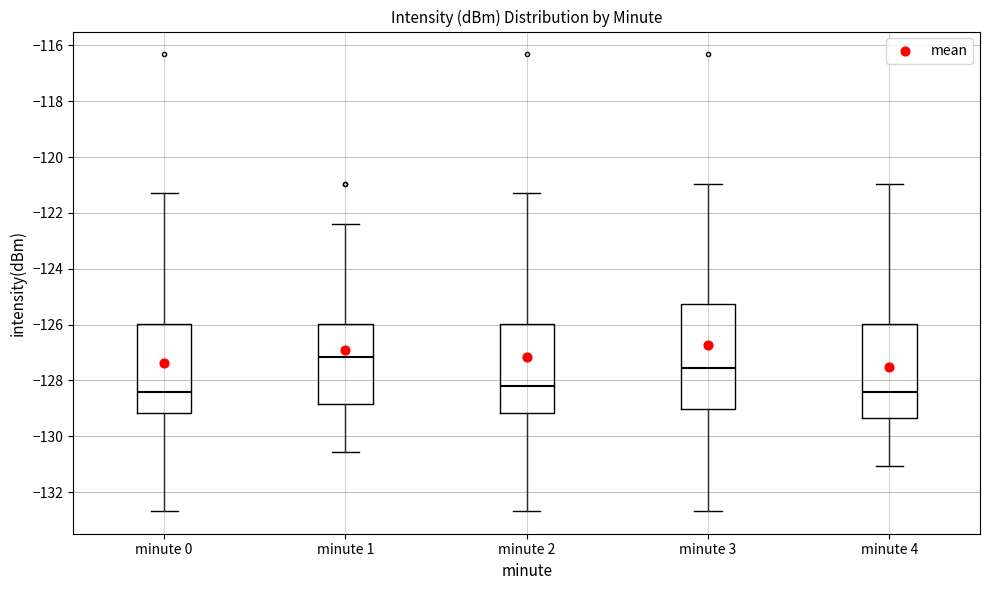

Reading left to right, read every box against the y-axis: the position of its median line, the range the box covers, and the ends of its whiskers. The values are not printed on the chart, so give them approximately, as read against the axis.

minute 0: median -128.4, box -129.2 to -126.0, whiskers -132.6 to -121.2
minute 1: median -127.2, box -128.8 to -126.0, whiskers -130.6 to -122.4
minute 2: median -128.2, box -129.2 to -126.0, whiskers -132.6 to -121.2
minute 3: median -127.6, box -129.0 to -125.2, whiskers -132.6 to -121.0
minute 4: median -128.4, box -129.4 to -126.0, whiskers -131.0 to -121.0